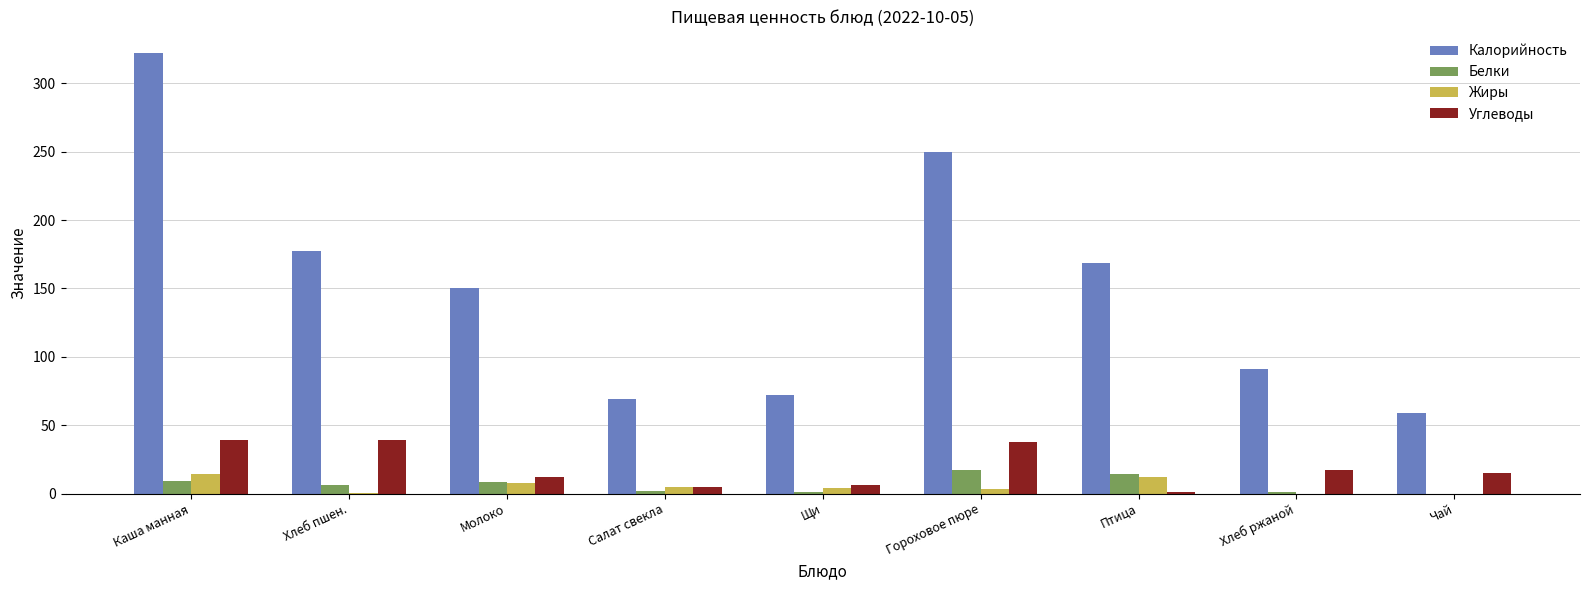

How many data points in Белки are above 6?

5